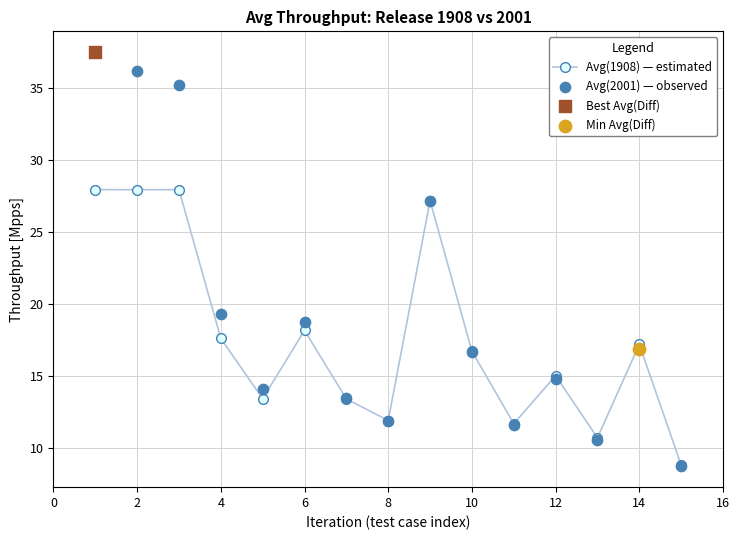

What is the lowest value of the Avg(1908) — estimated series?

8.8